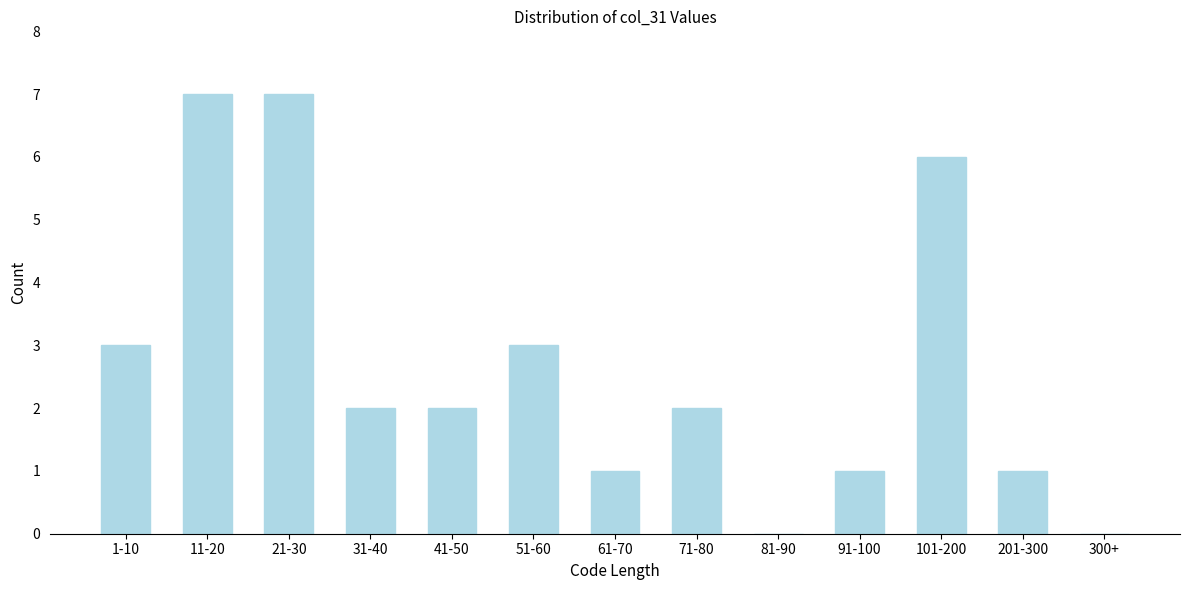

Reading left to right, list all the values displayed in this chart.

1-10=3	11-20=7	21-30=7	31-40=2	41-50=2	51-60=3	61-70=1	71-80=2	81-90=0	91-100=1	101-200=6	201-300=1	300+=0